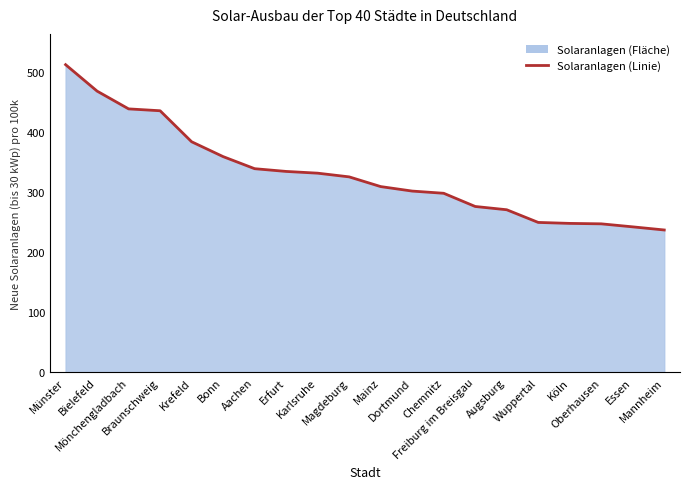

What position from the left is Mannheim?

20